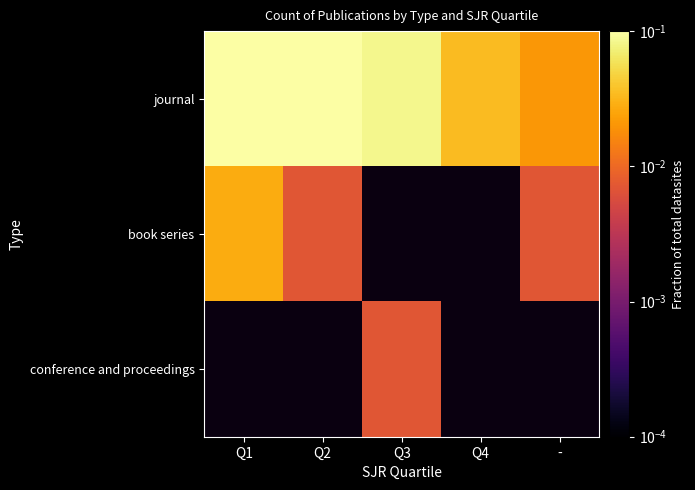

Between Q3 and -, which is larger?

Q3